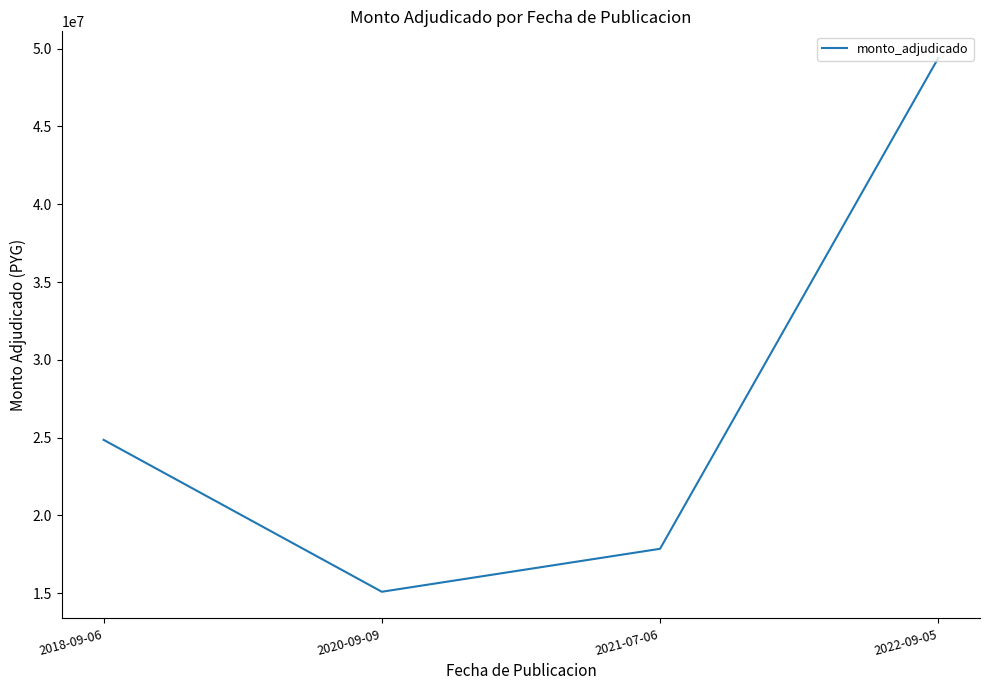

What is the change in value from 2018-09-06 to 2020-09-09?

-9760000